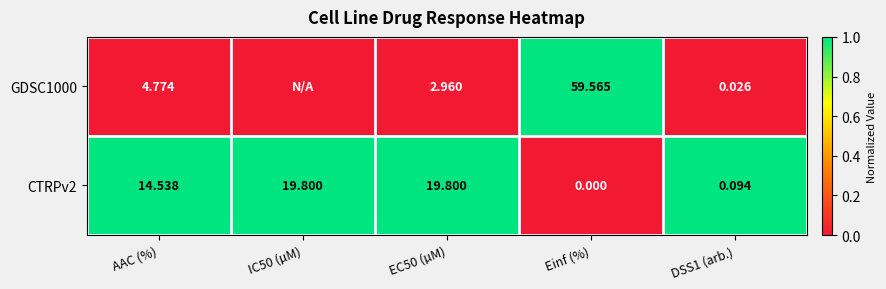

At which category does the chart reach its peak across all series?

Einf (%)